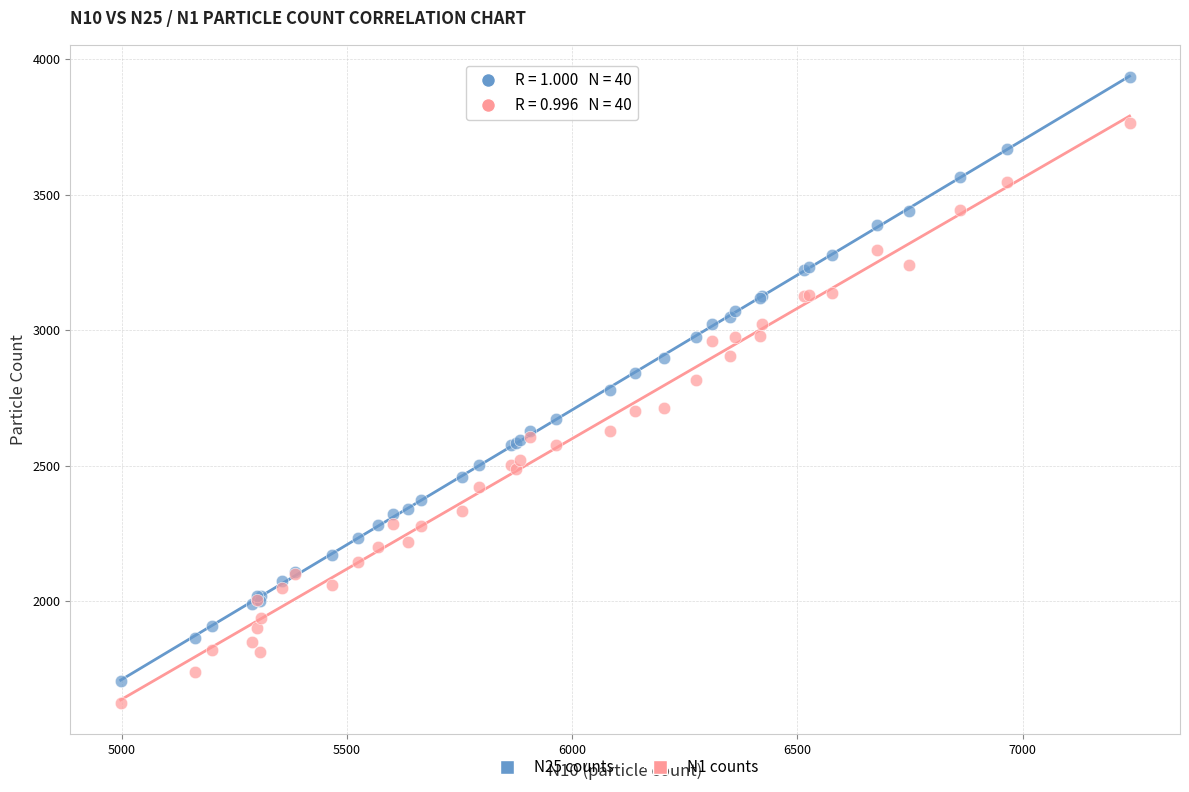

Which series has the largest Y range (max minus min)?

N25 counts